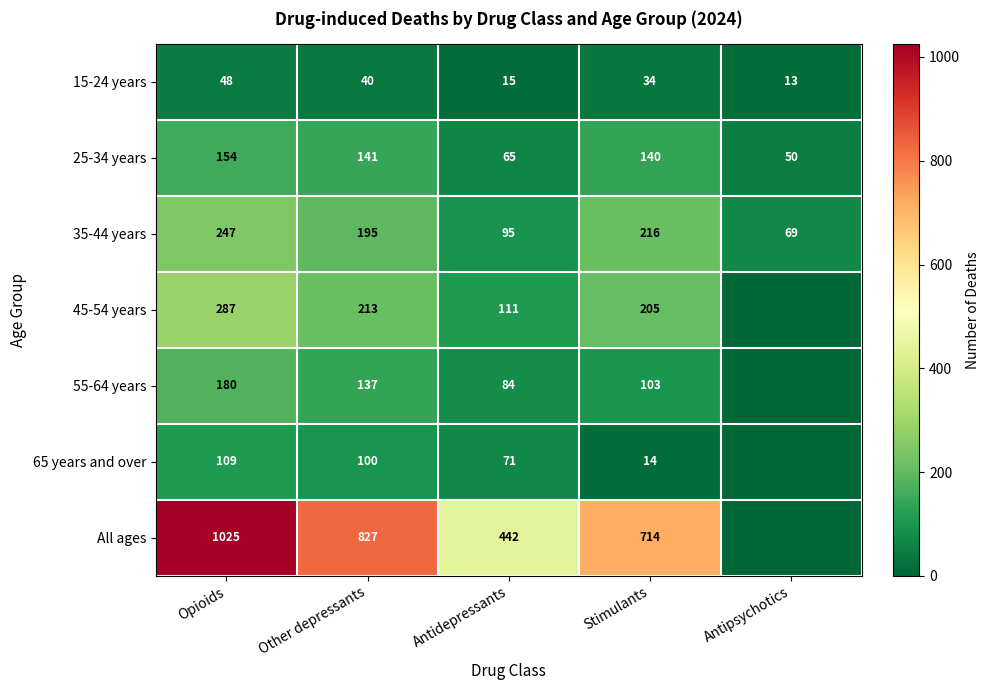

What is the average value of the 15-24 years series?

30